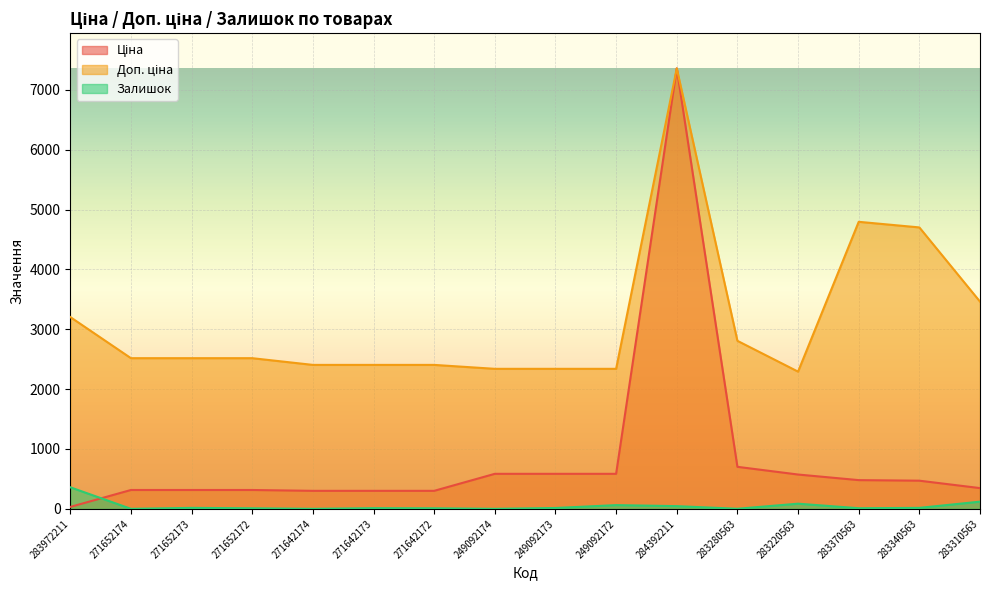

True or false: Залишок has more than 2 points higher than both neighbors.

True